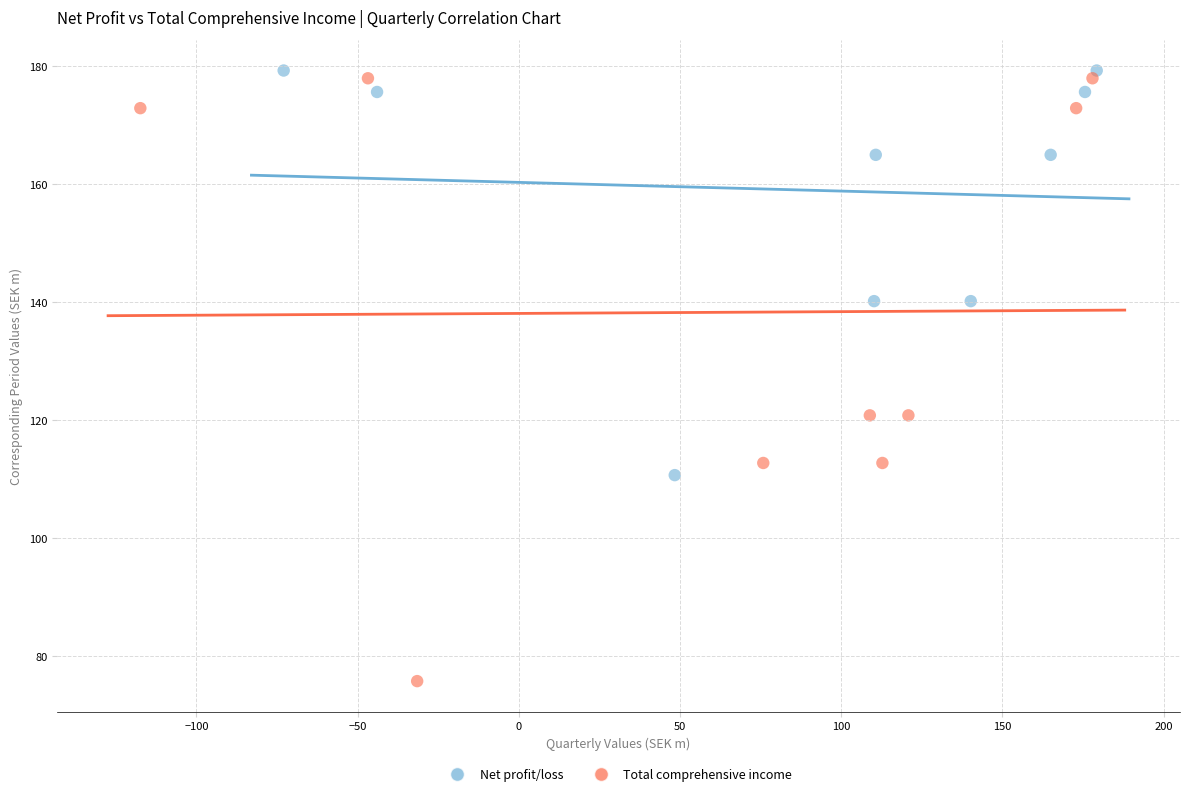

Which series contains the lowest Y value?

Total comprehensive income